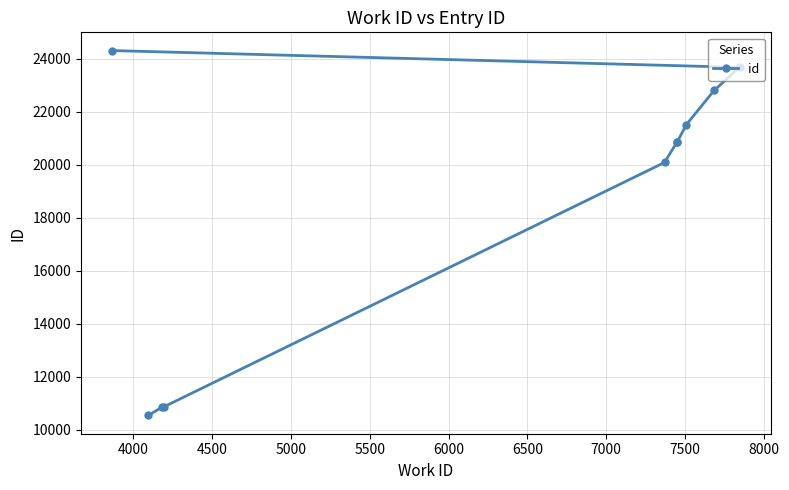

Does the chart have visible grid lines?

Yes